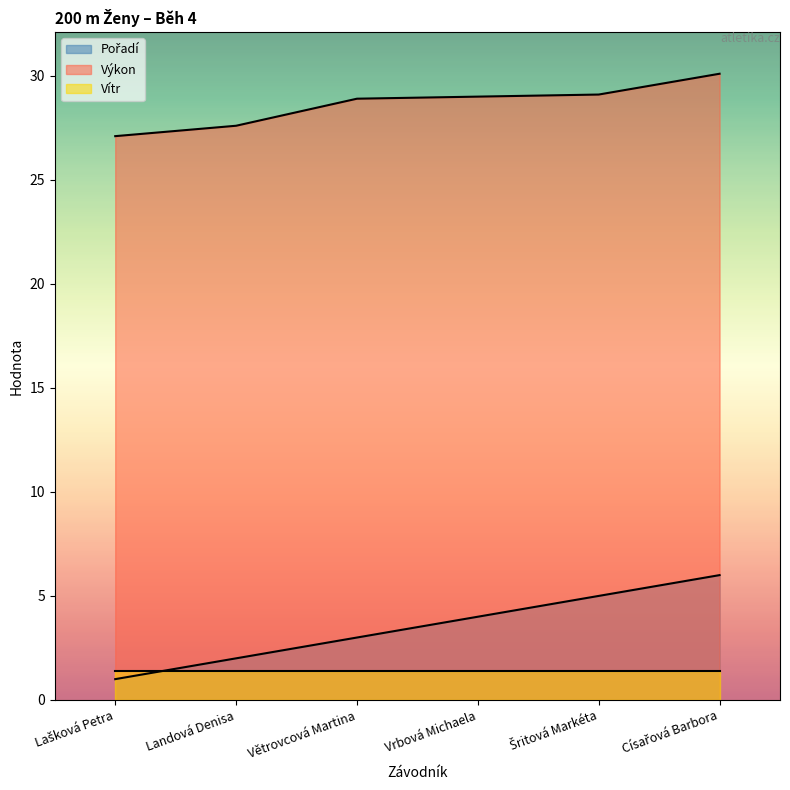

What is the total value across all series at Větrovcová Martina?

33.3